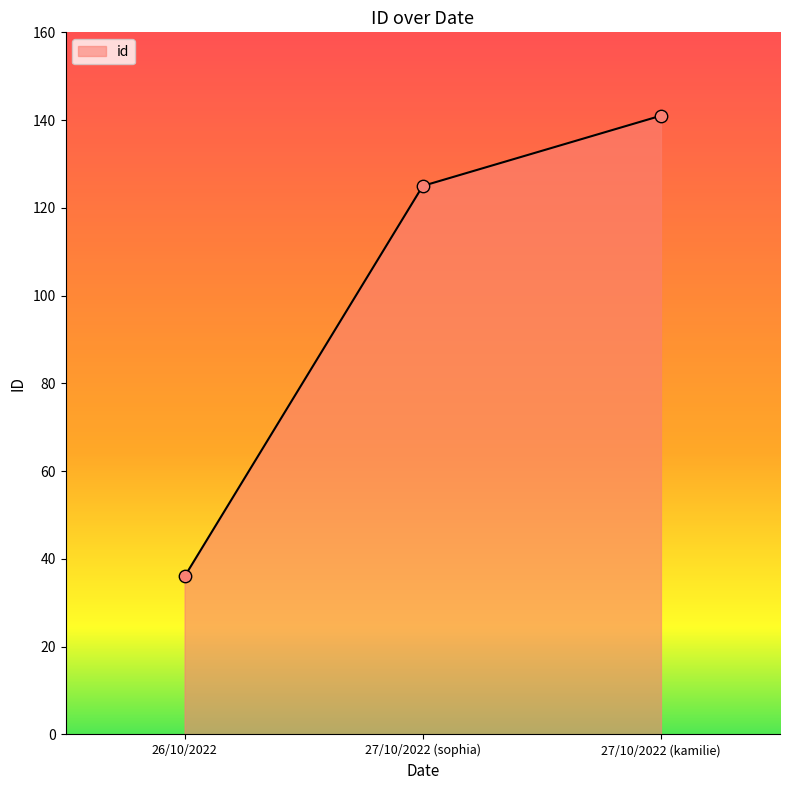

Which has a higher value, 27/10/2022 (sophia) or 27/10/2022 (kamilie)?

27/10/2022 (kamilie)